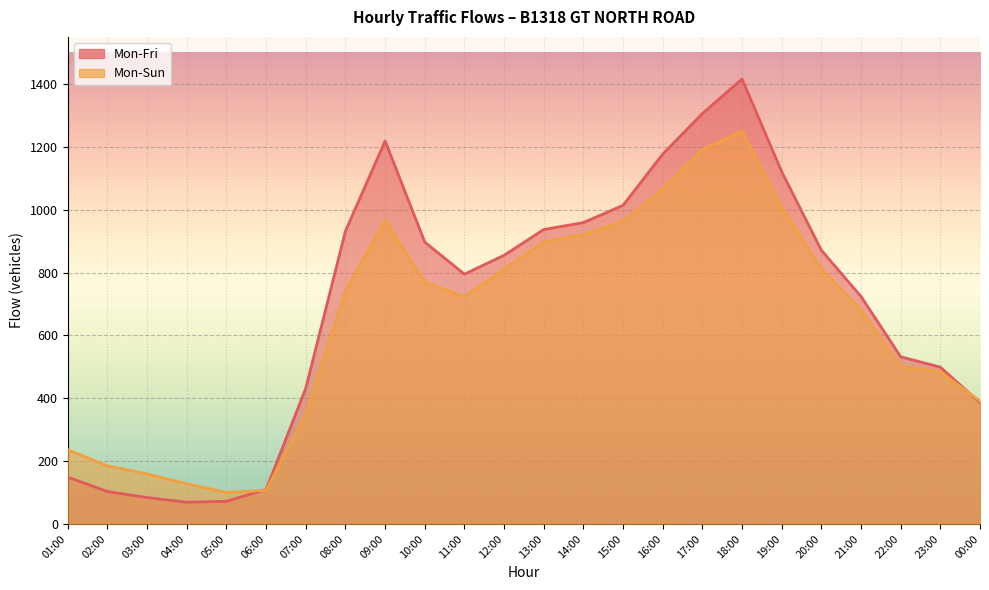

Reading left to right, transcribe all the data shown in this chart.

Mon-Fri: 149	103	84	69	72	110	432	932	1219	897	795	855	937	959	1014	1177	1306	1416	1121	871	724	532	499	386
Mon-Sun: 236	185	159	128	100	107	349	741	966	769	723	811	897	921	964	1064	1191	1250	1007	812	681	500	484	391